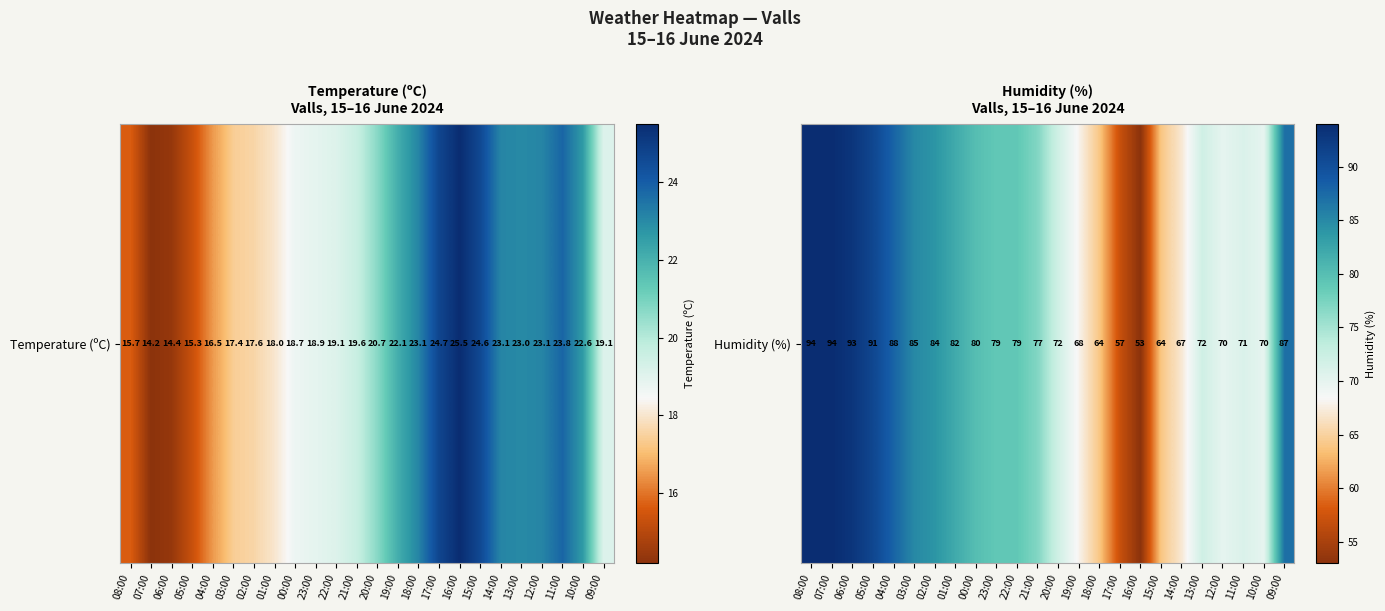

Reading left to right, extract all data points from this chart.

94	94	93	91	88	85	84	82	80	79	79	77	72	68	64	57	53	64	67	72	70	71	70	87